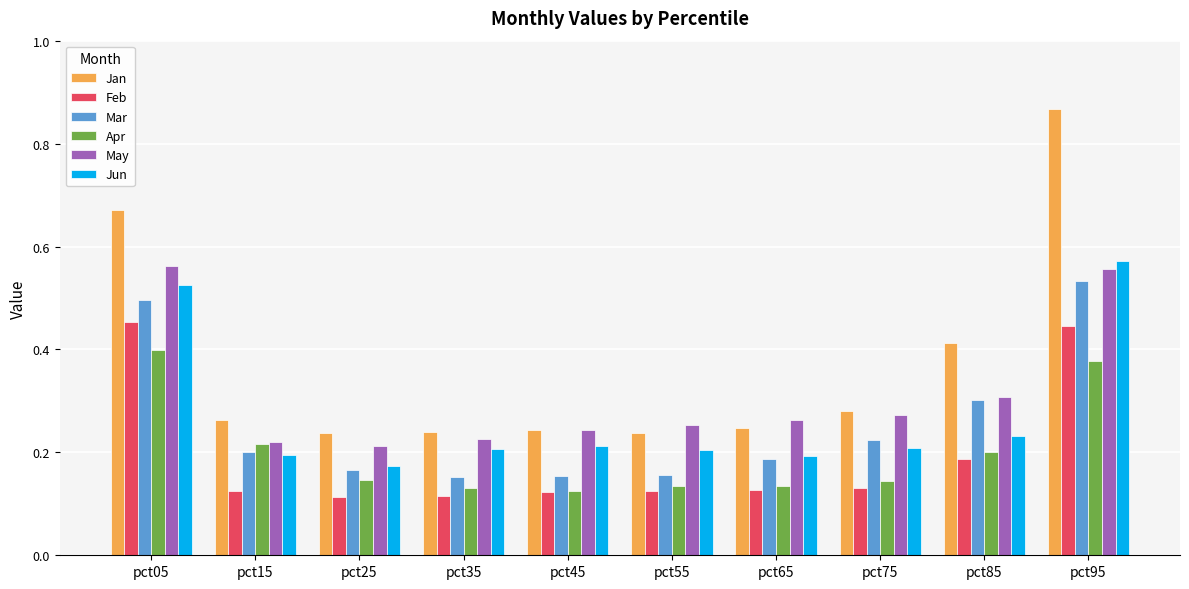

Count the Feb values in the range 0 to 1.

10